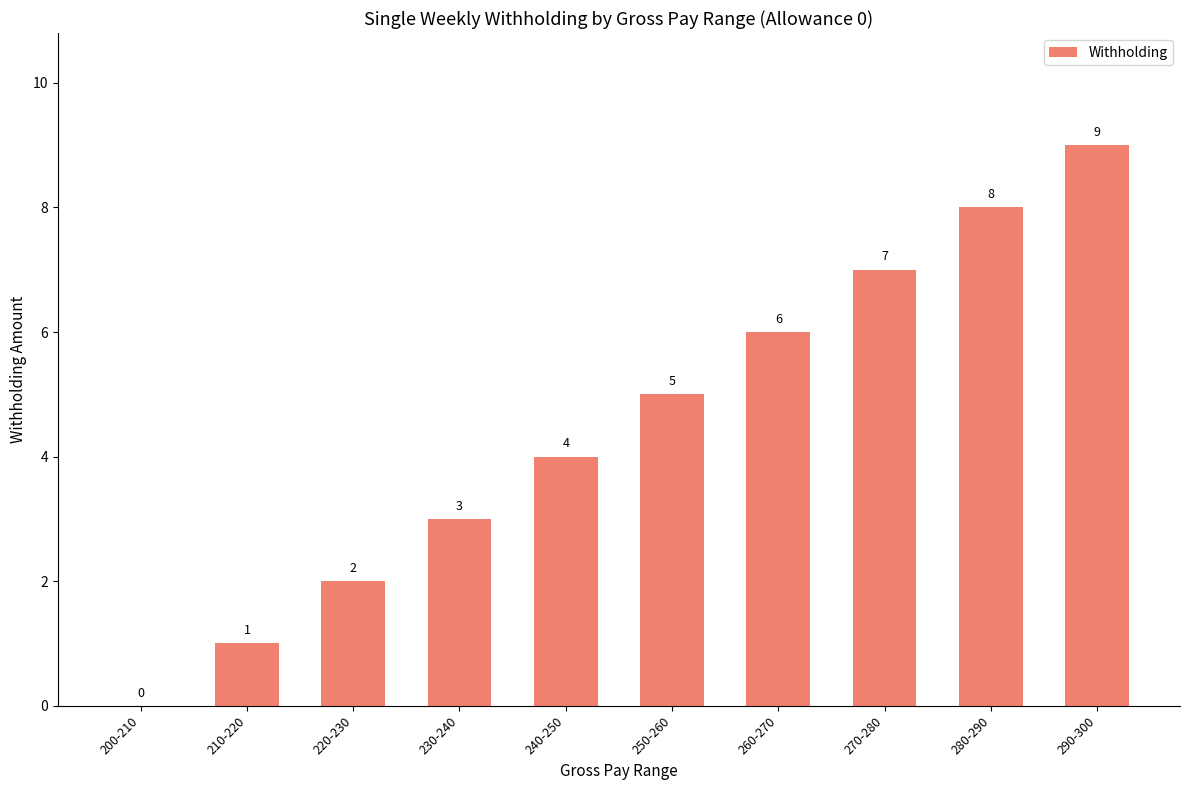

How many values are between 2 and 7?

6